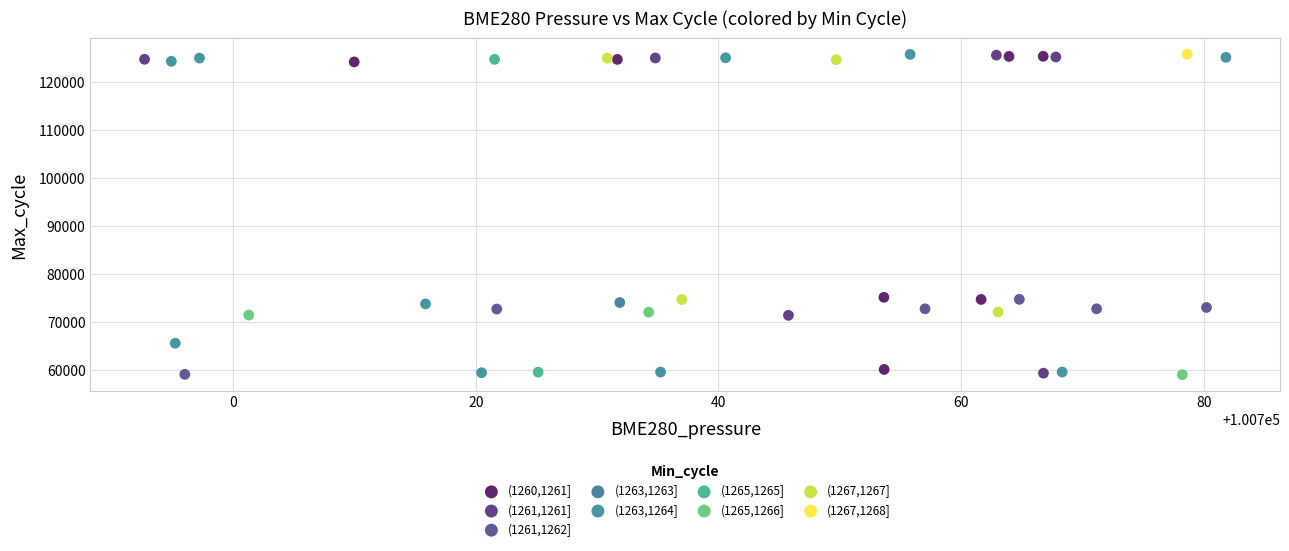

What are all the series names shown in the legend?

(1260,1261], (1261,1261], (1261,1262], (1263,1263], (1263,1264], (1265,1265], (1265,1266], (1267,1267], (1267,1268]